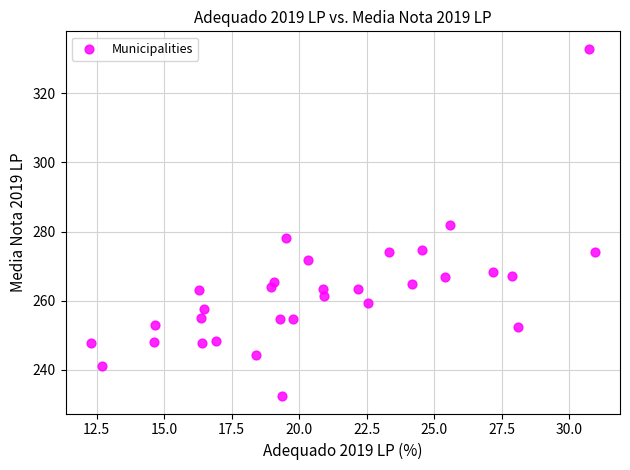

What is the range of X values (max minus min)?

18.7